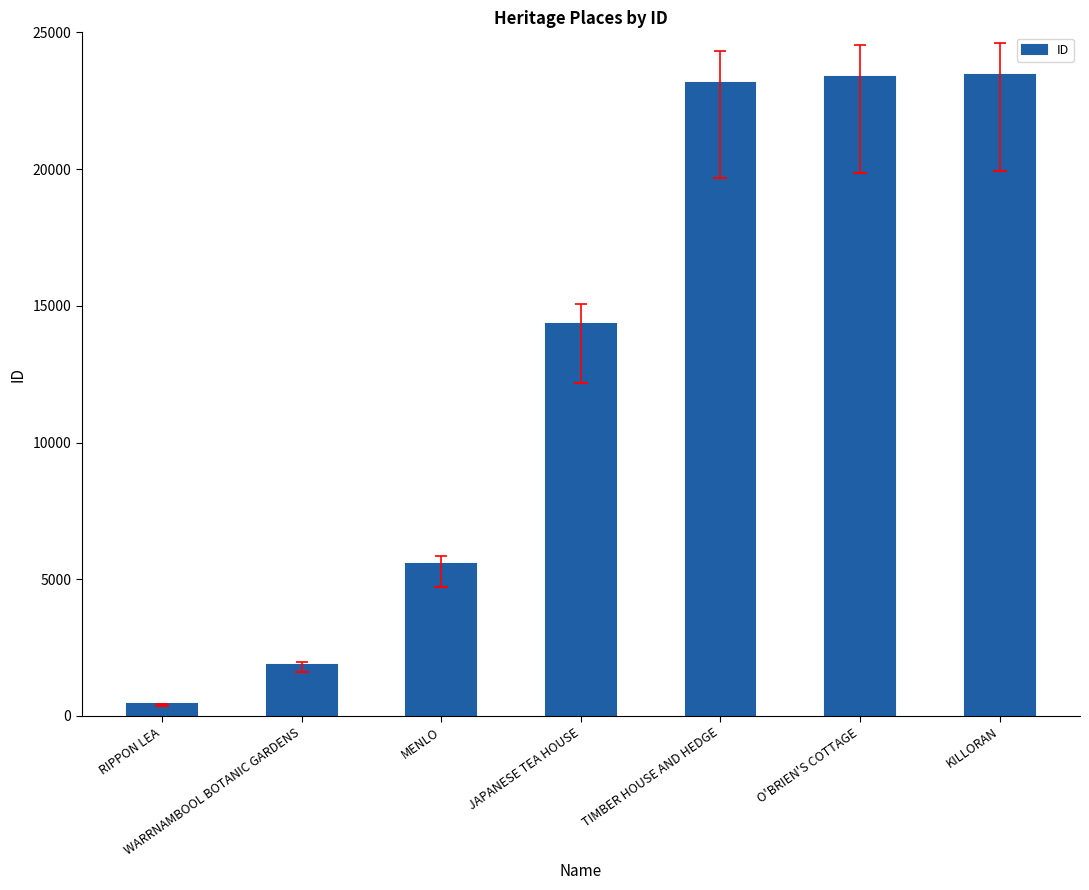

The value at KILLORAN is 32412. True or false?

False